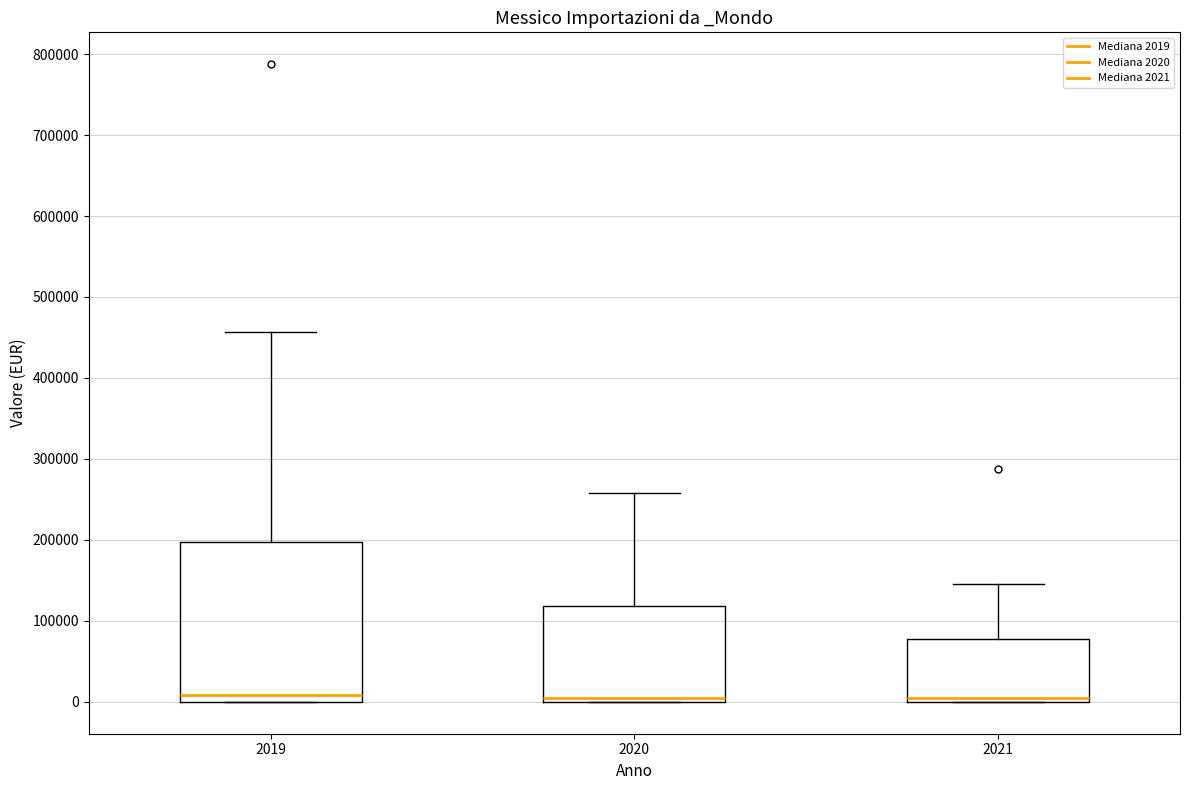

Comparing the boxes themselves (not the whiskers), which one is the tallest?

2019